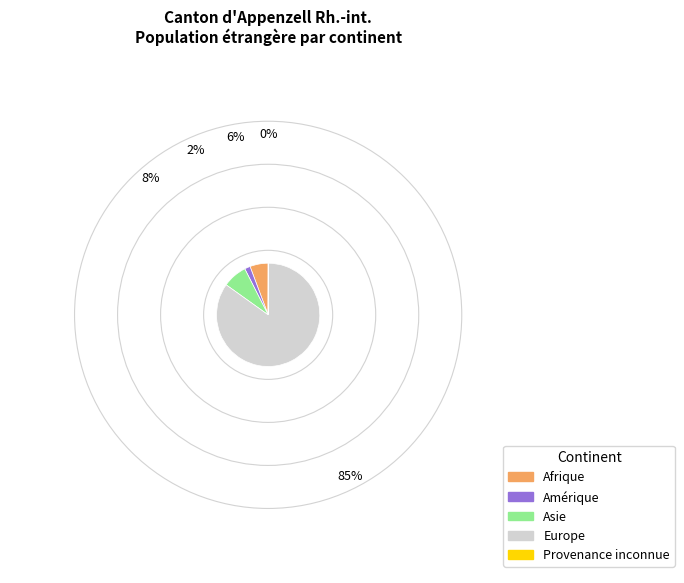

What is the ratio of the value at Europe to the value at Afrique?

14.9